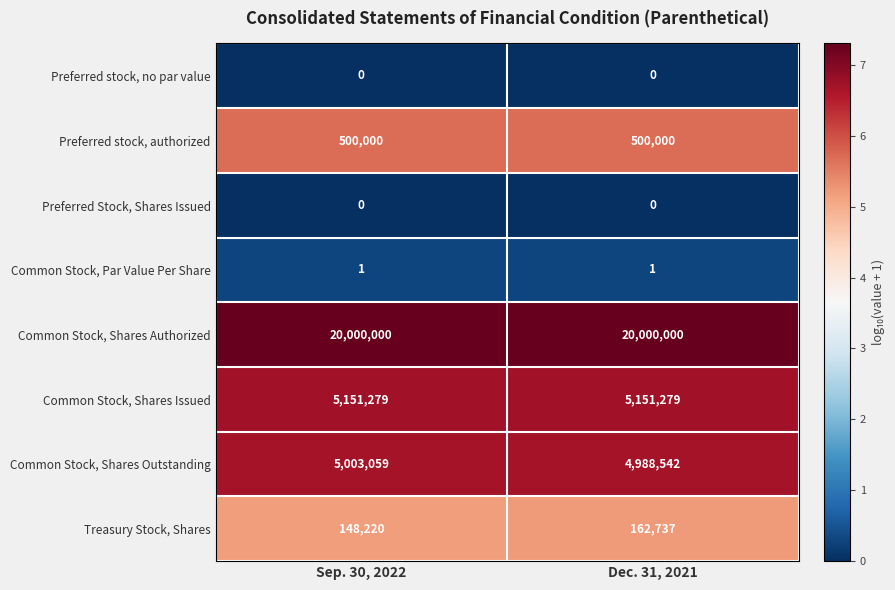

What is the maximum value shown in the chart?

20000000